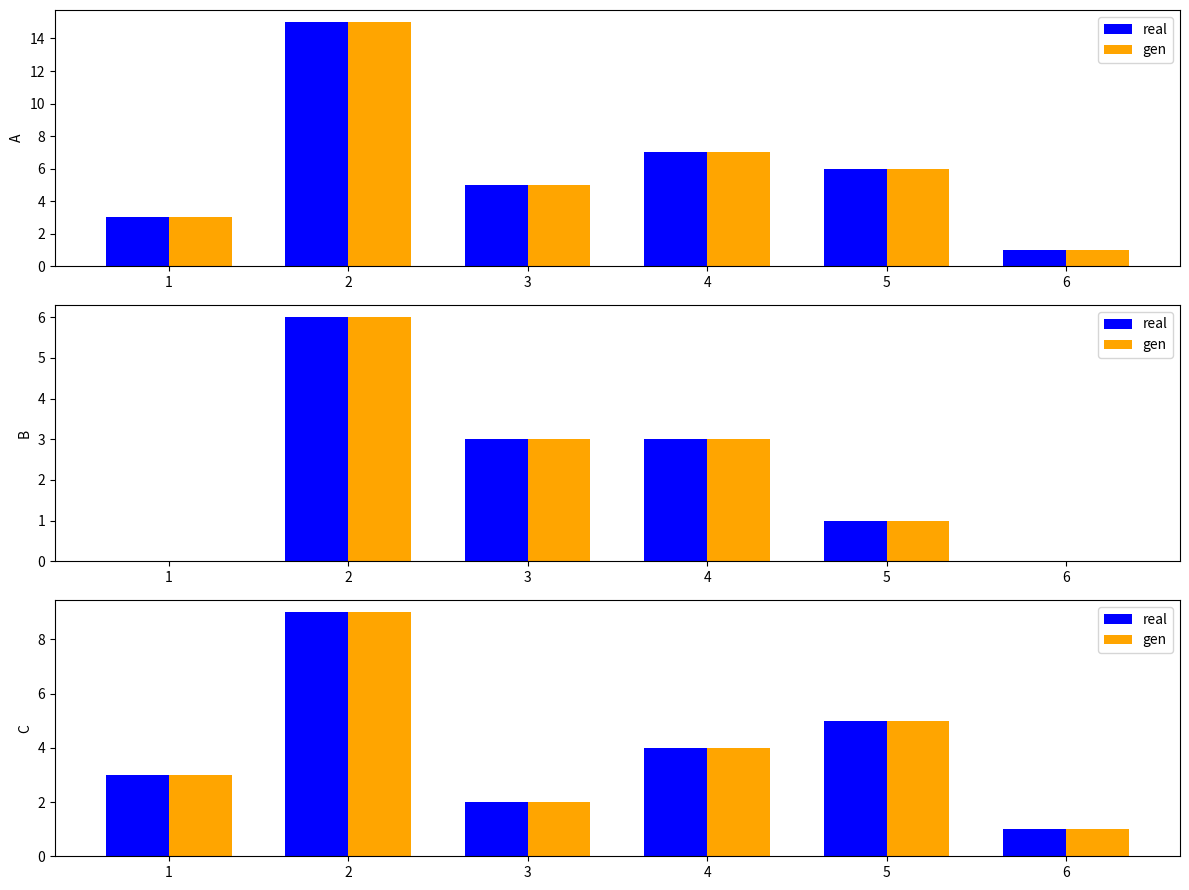

Count the gen values in the range 2 to 5.

4